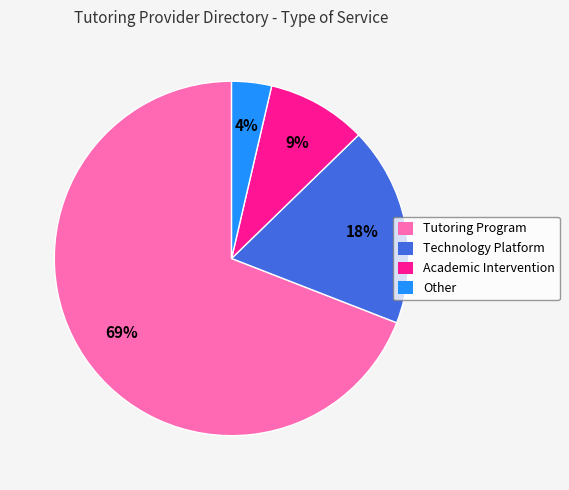

Is the sum of Tutoring Program and Technology Platform greater than half?

Yes